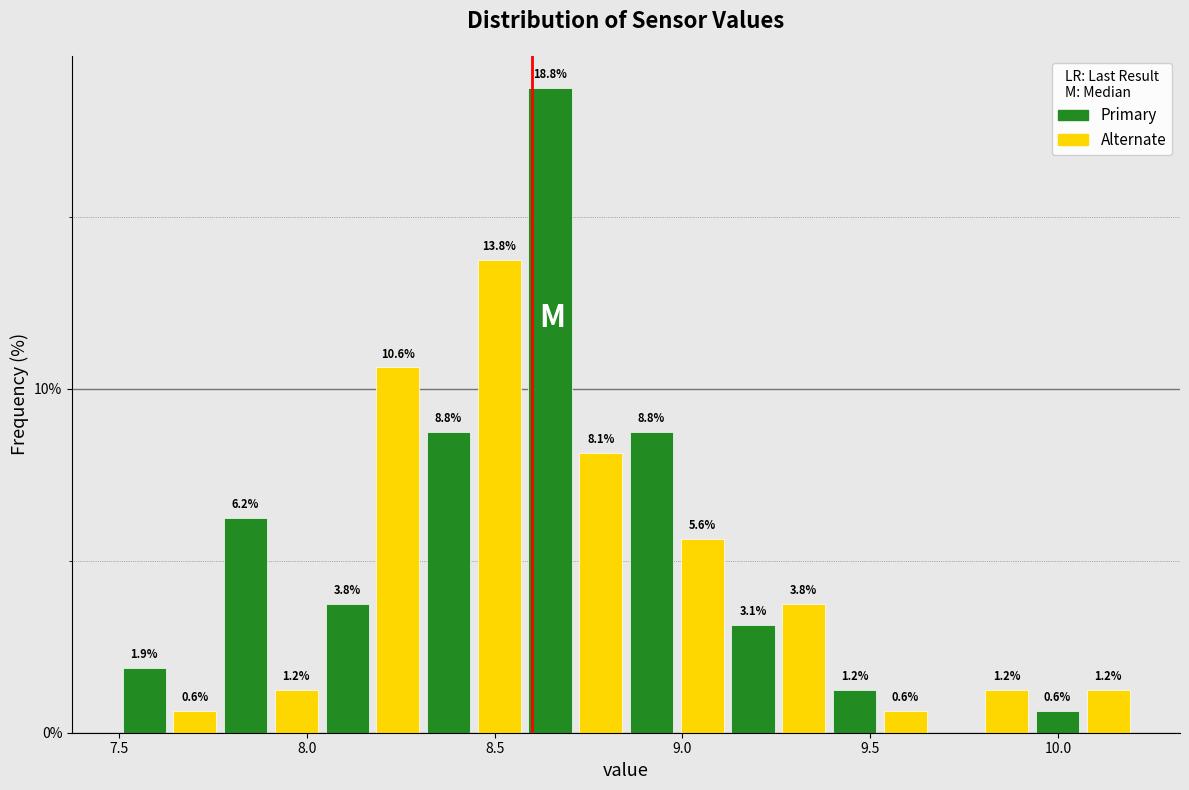

Read against the x-axis, roughly where is the centre of the tallest bar?

8.65